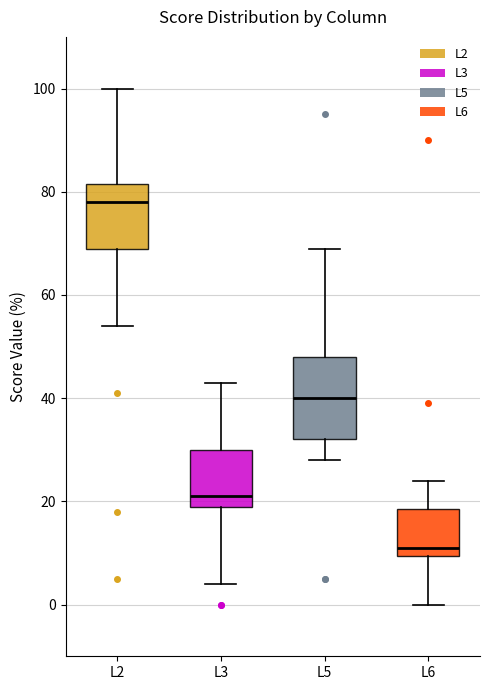

Reading left to right, read every box against the y-axis: the position of its median line, the range the box covers, and the ends of its whiskers. The values are not printed on the chart, so give them approximately, as read against the axis.

L2: median 78, box 70 to 82, whiskers 54 to 100
L3: median 22, box 20 to 30, whiskers 4 to 44
L5: median 40, box 32 to 48, whiskers 28 to 70
L6: median 12, box 10 to 18, whiskers 0 to 24